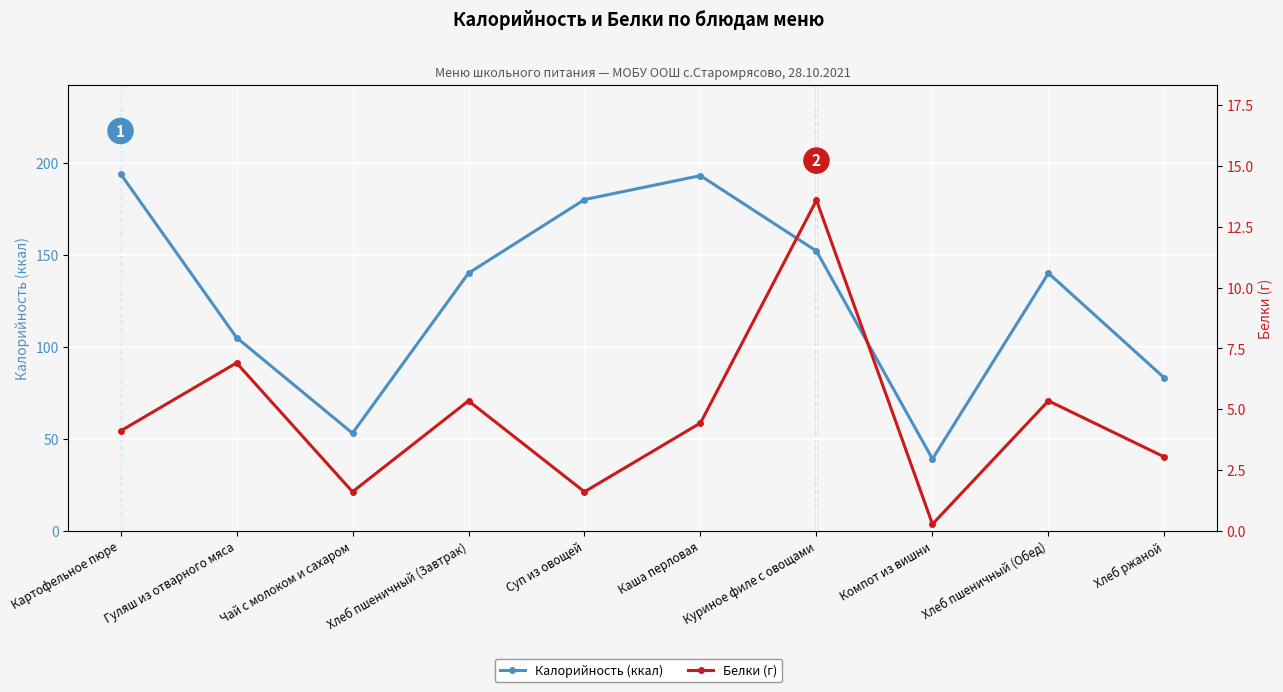

How many lines are shown in the chart?

2